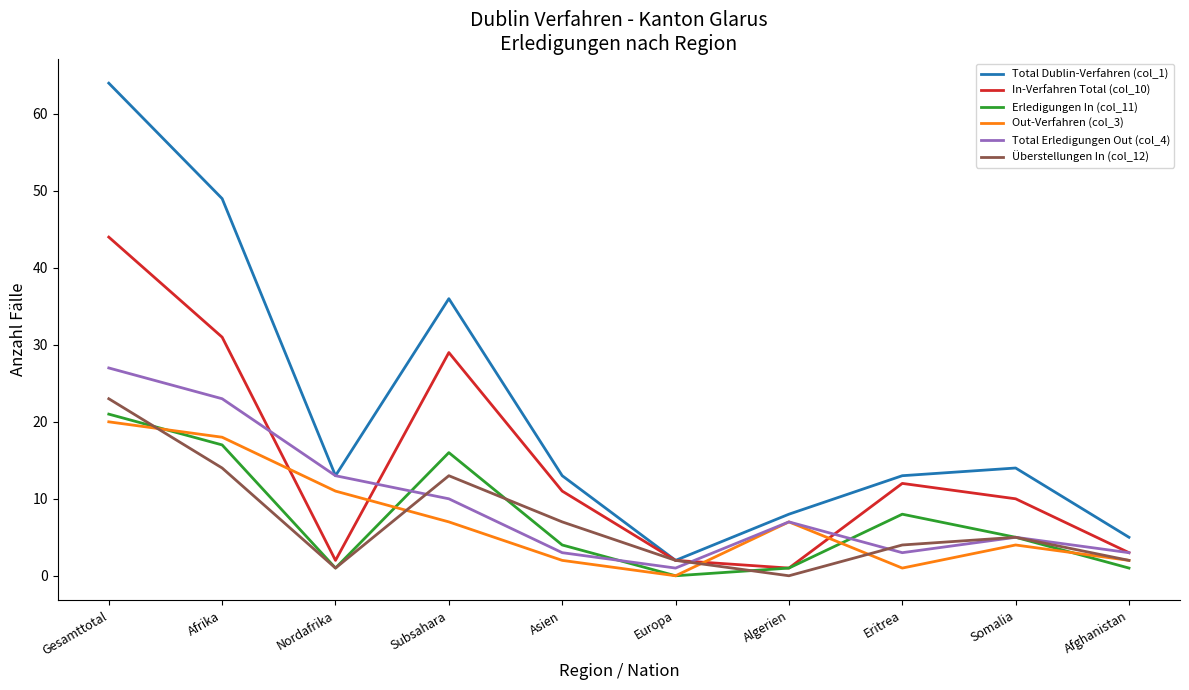

What is the difference between the Total Dublin-Verfahren (col_1) values at Subsahara and Eritrea?

23